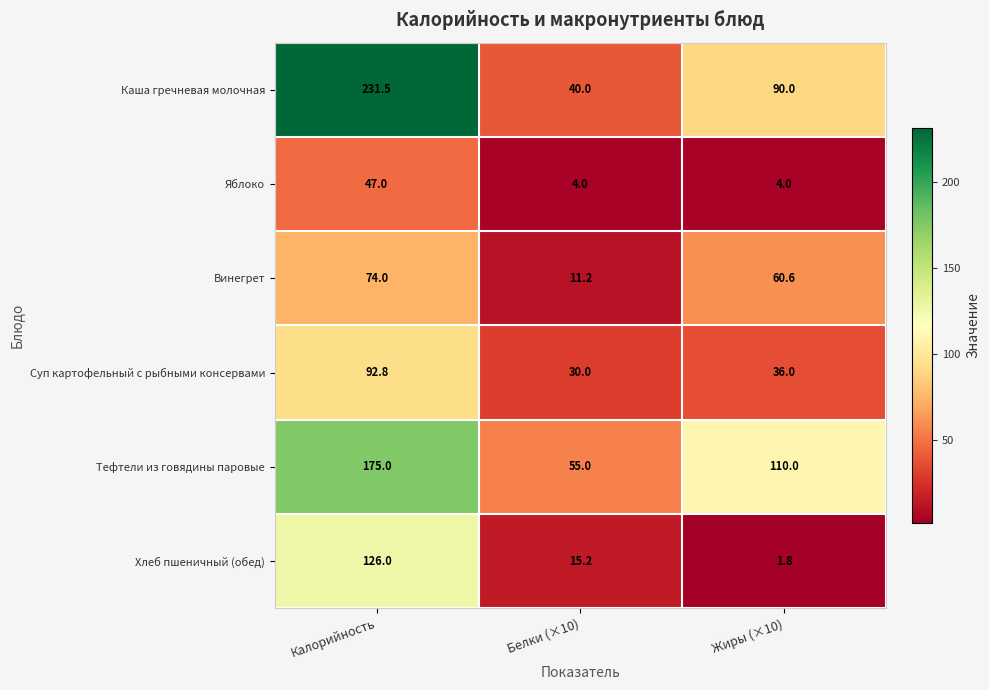

Count the number of data series in this chart.

6